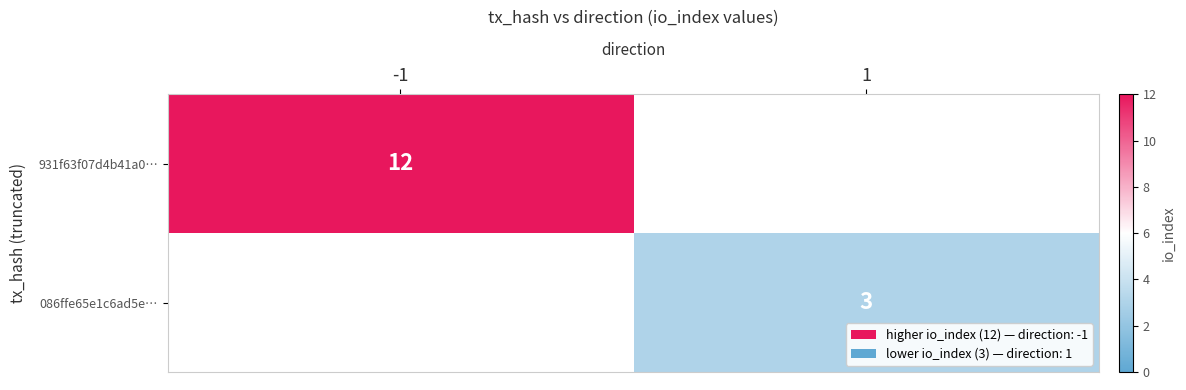

The 086ffe65e1c6ad5e… series shows 3 at 1. True or false?

True